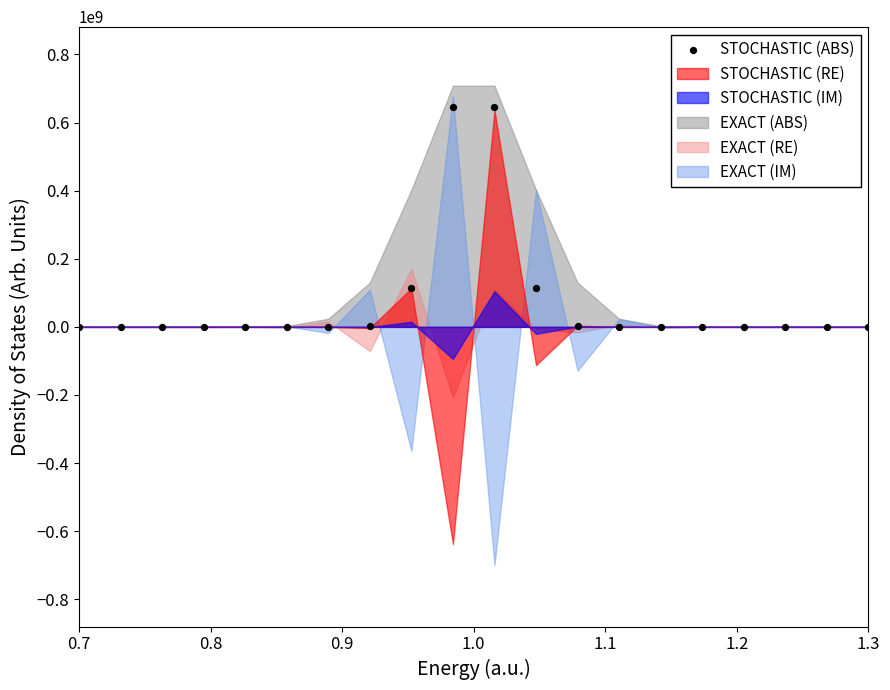

What is the range of X values (max minus min)?

0.6